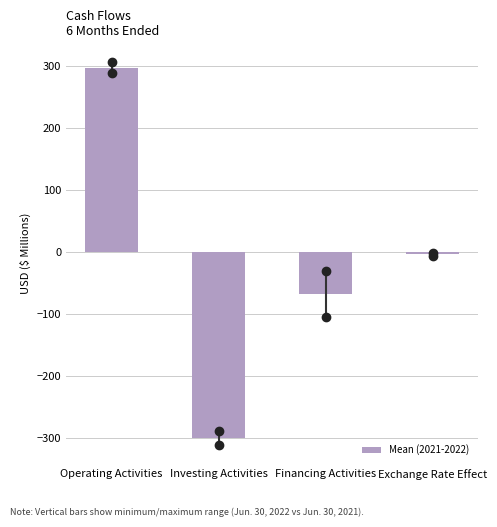

Reading left to right, extract all data points from this chart.

Operating Activities=296.5	Investing Activities=-300.0	Financing Activities=-67.5	Exchange Rate Effect=-4.0